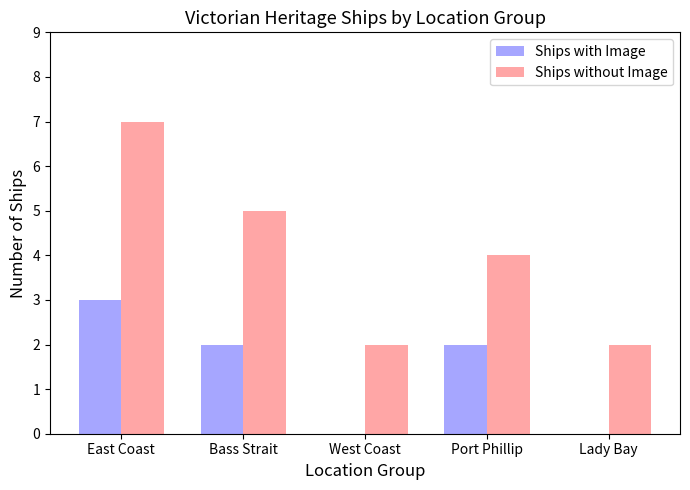

How many series are shown in this chart?

2